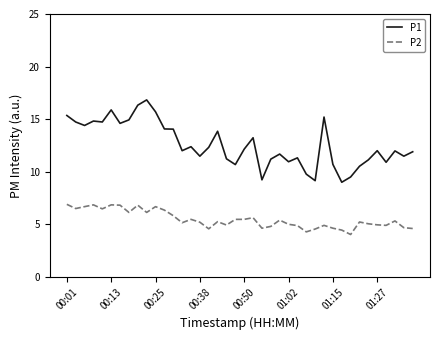

Which series has the largest total across all categories?

P1